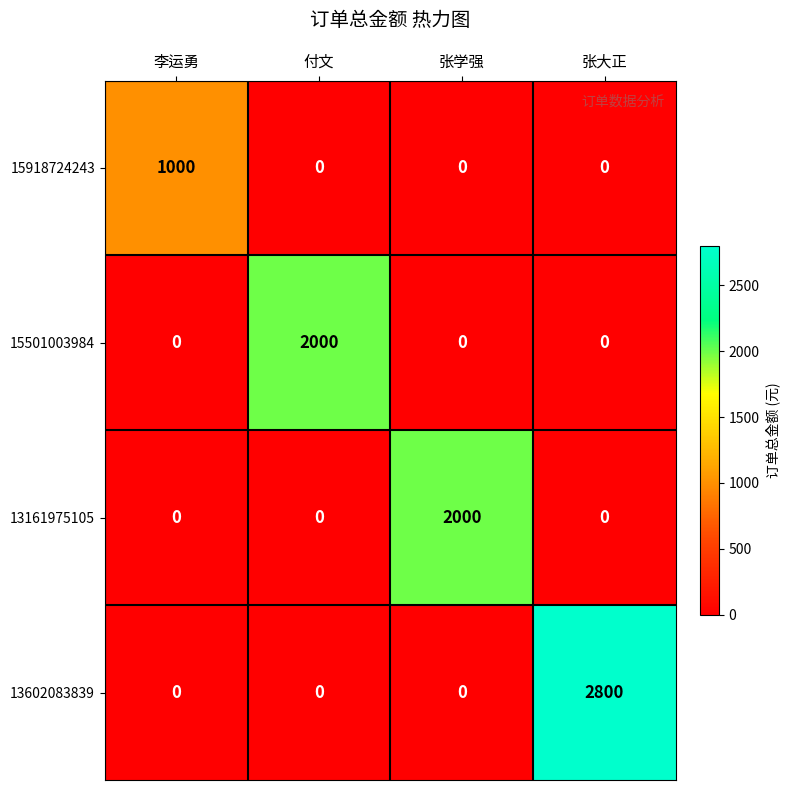

What is the difference between the maximum and minimum values in the 13161975105 series?

2000